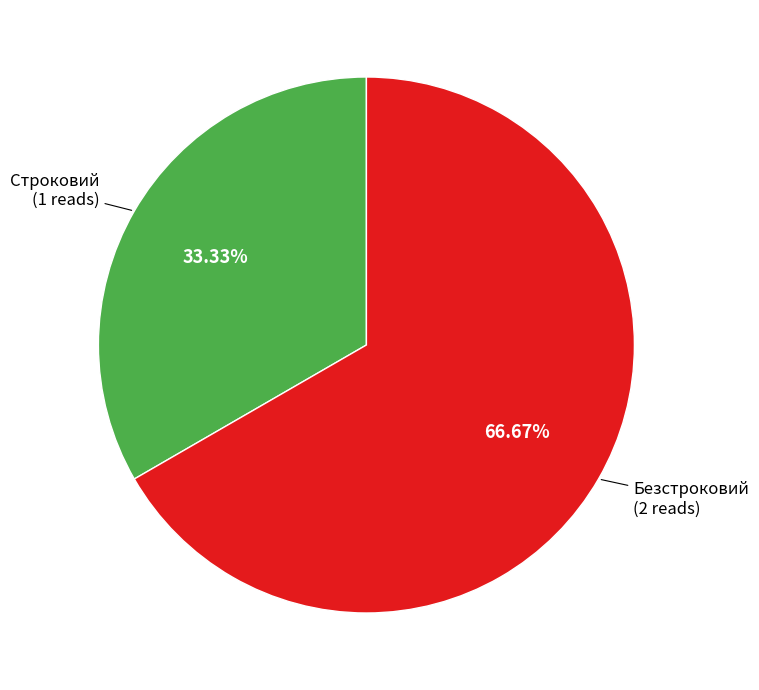

To the nearest percent, what is the average slice percentage?

50%